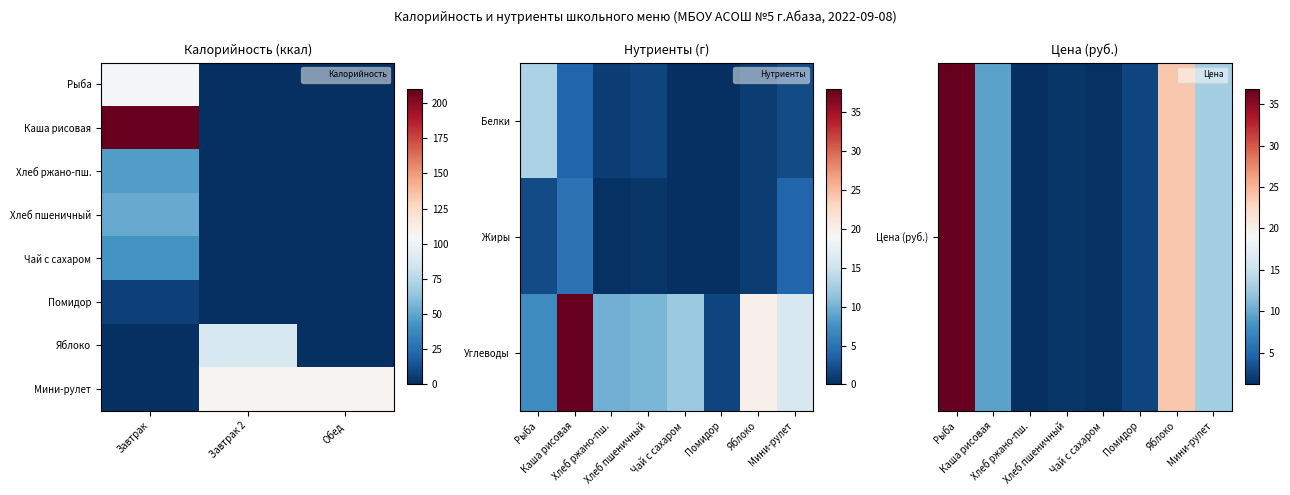

Between Хлеб пшеничный 1 сорт and Каша рисовая рассыпчатая, which is larger?

Каша рисовая рассыпчатая